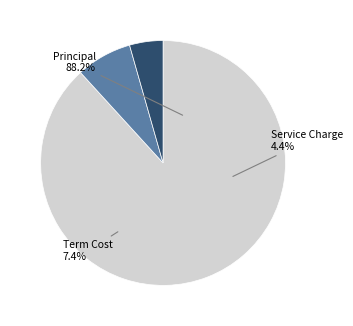

Is it true that Service Charge is 1% of the pie?

False